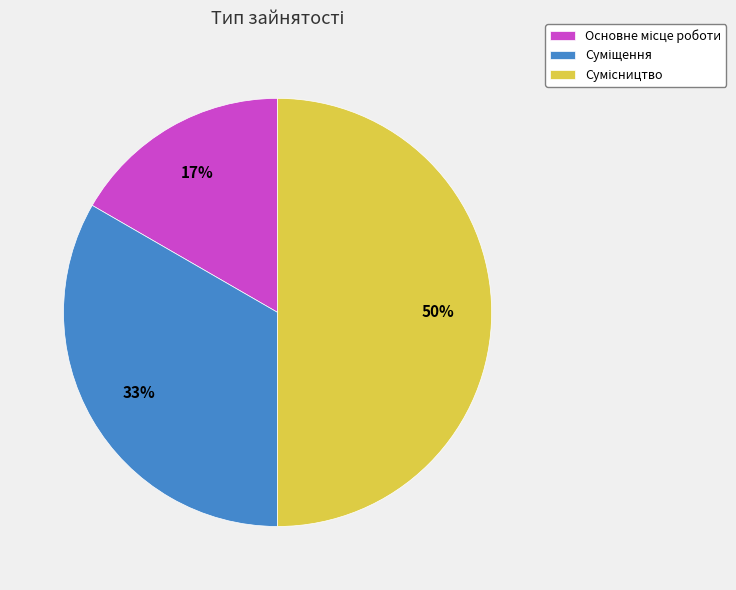

To the nearest percent, what is the average slice percentage?

33%